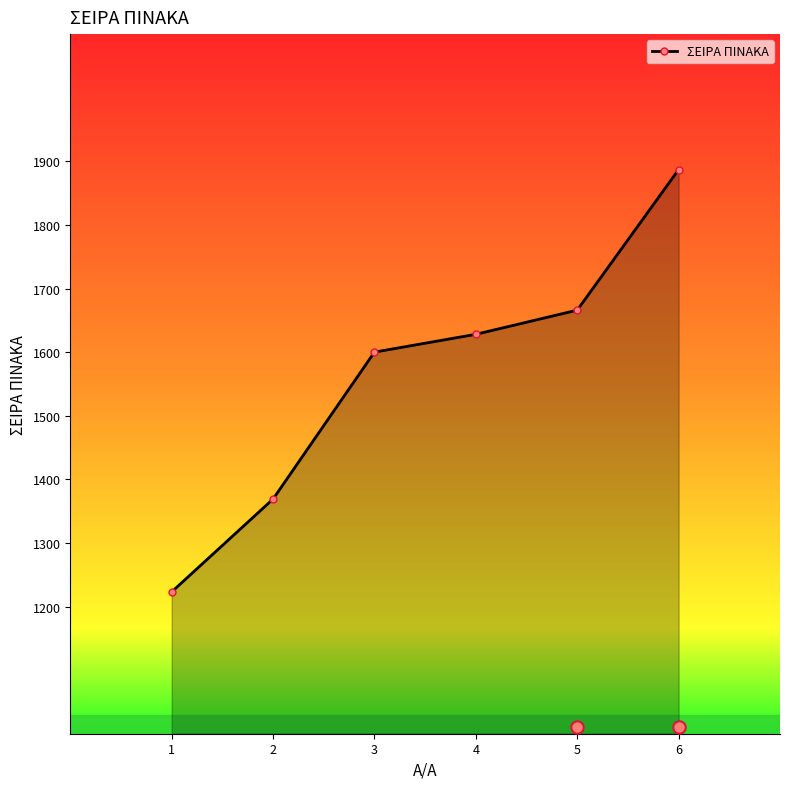

Between 4 and 1, which is larger?

4